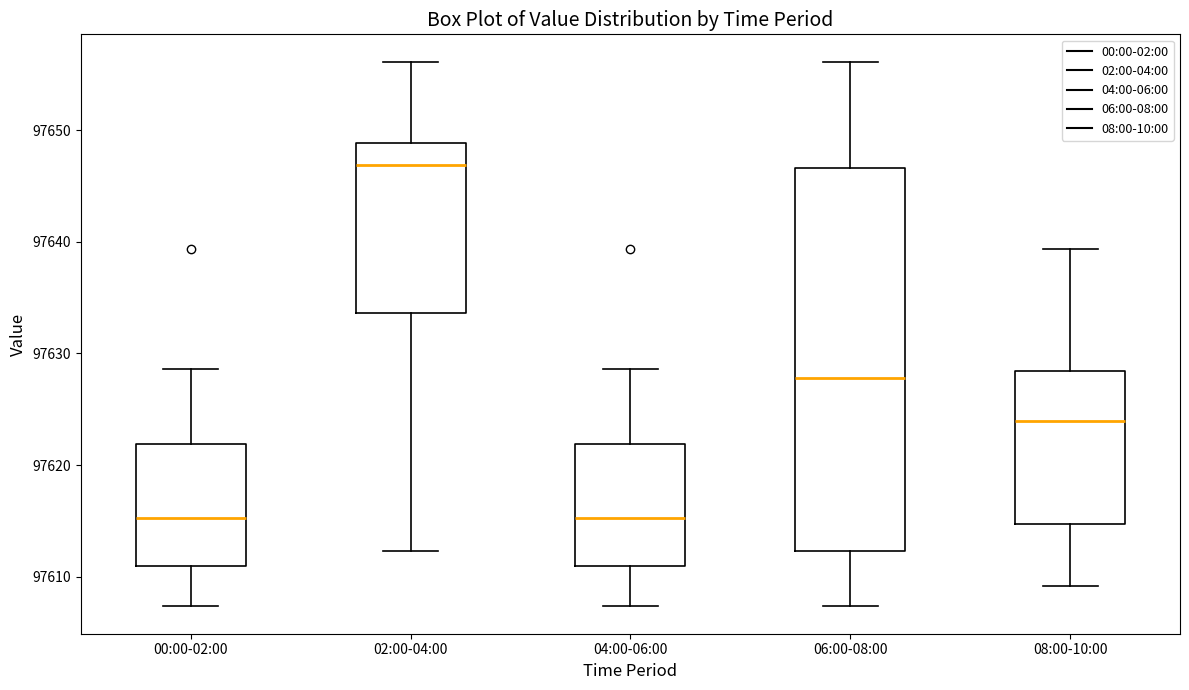

Reading left to right, read every box against the y-axis: the position of its median line, the range the box covers, and the ends of its whiskers. The values are not printed on the chart, so give them approximately, as read against the axis.

00:00-02:00: median 97615, box 97611 to 97622, whiskers 97607 to 97629
02:00-04:00: median 97647, box 97634 to 97649, whiskers 97612 to 97656
04:00-06:00: median 97615, box 97611 to 97622, whiskers 97607 to 97629
06:00-08:00: median 97628, box 97612 to 97647, whiskers 97607 to 97656
08:00-10:00: median 97624, box 97615 to 97628, whiskers 97609 to 97639